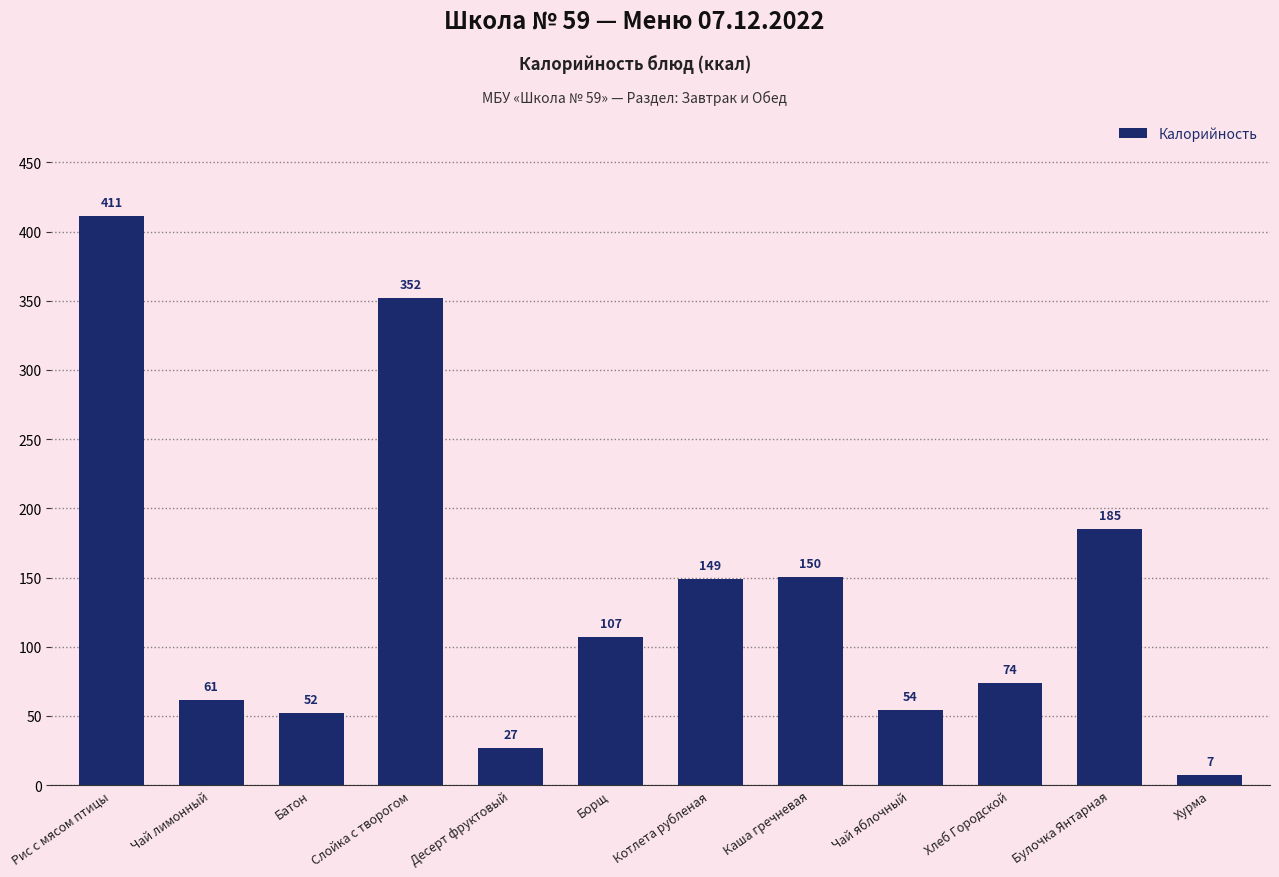

What is the label of the 11th bar from the right?

Чай лимонный